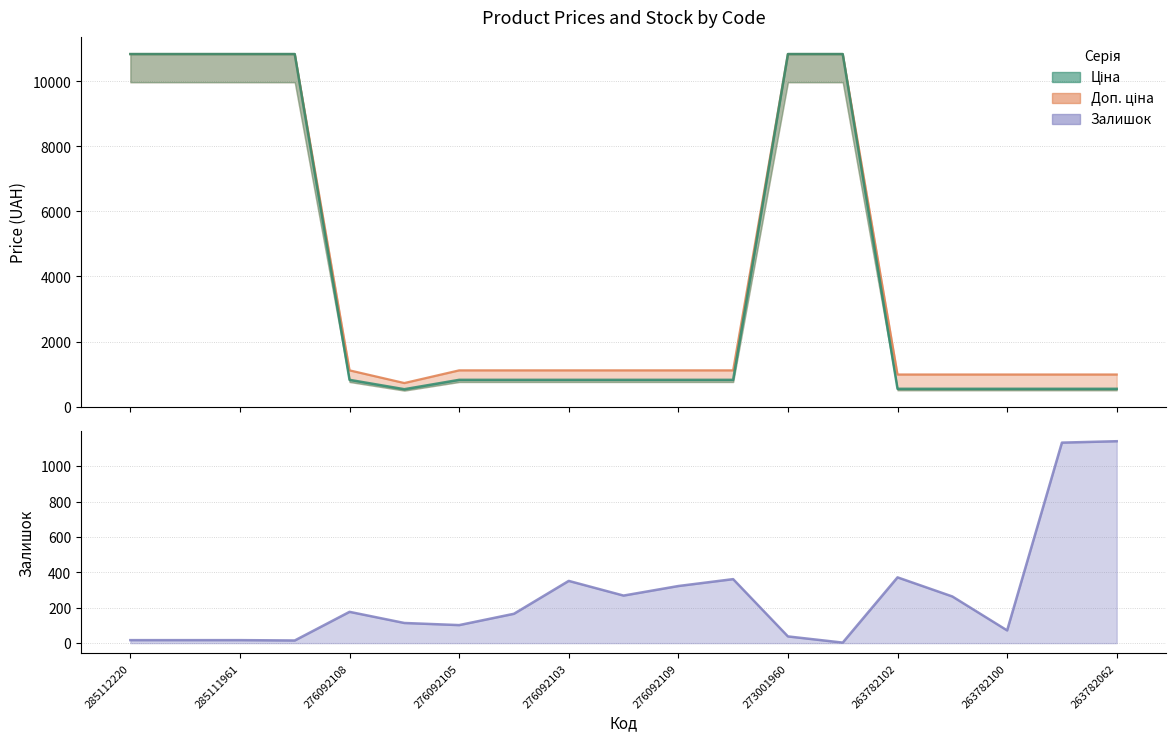

Reading left to right, list all the values displayed in this chart.

Ціна: 10840.1	10840.1	10840.1	10840.1	822.0	534.3	822.0	822.0	822.0	822.0	822.0	822.0	10840.1	10840.1	546.4	546.4	546.4	546.4	546.4
Доп. ціна: 10840.1	10840.1	10840.1	10840.1	1114.0	724.0	1114.0	1114.0	1114.0	1114.0	1114.0	1114.0	10840.1	10840.1	986.2	986.2	986.2	986.2	986.2
Залишок: 17.0	17.0	17.0	15.0	177.0	114.0	102.0	166.0	352.0	269.0	323.0	362.0	38.0	3.0	372.0	264.0	72.0	1134.0	1142.0